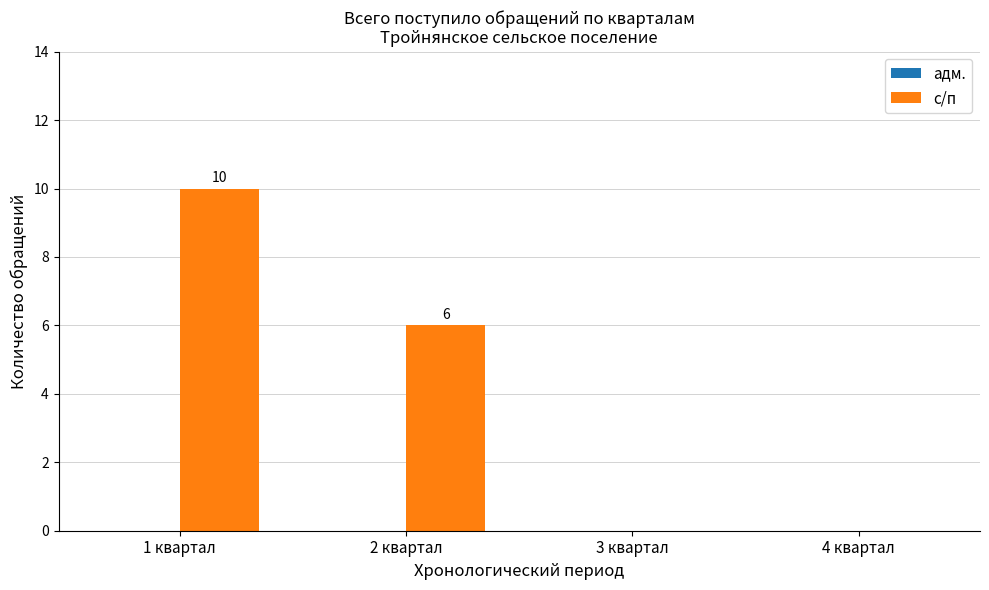

Between 1 квартал and 4 квартал, which is larger?

1 квартал